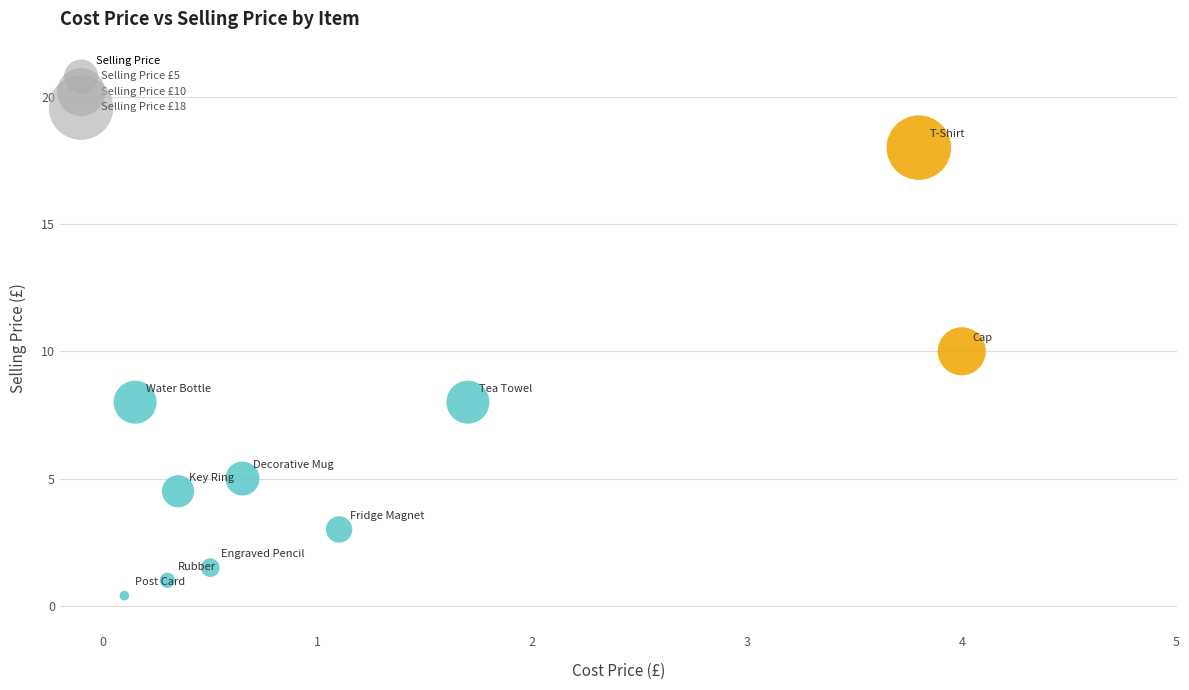

What is the range of X values (max minus min)?

3.9